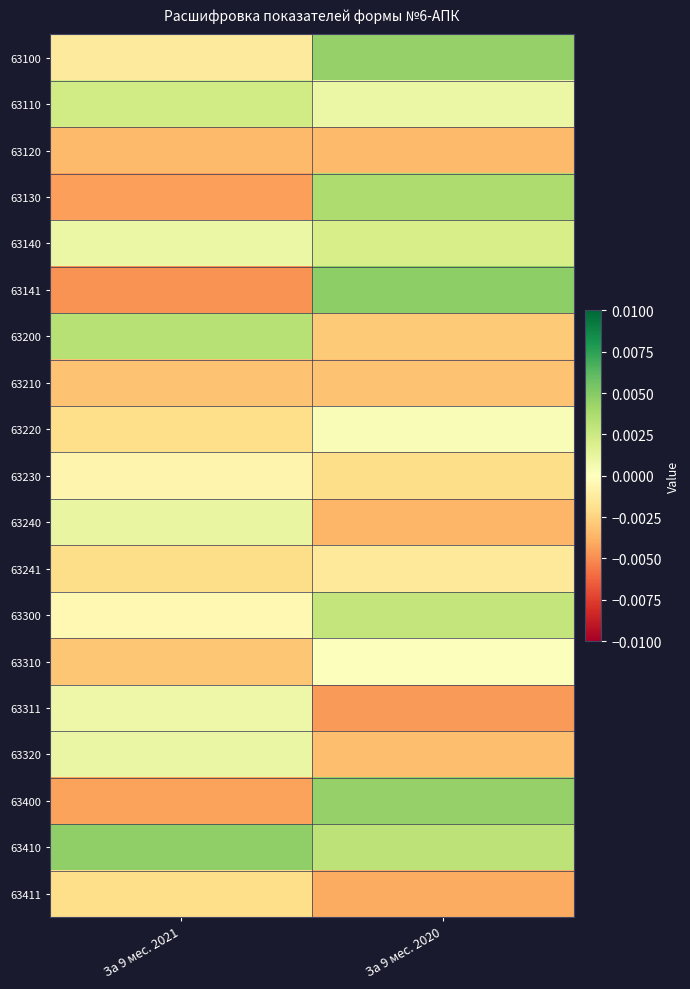

Reading left to right, transcribe all the data shown in this chart.

63100: За 9 мес. 2021=-0.0	За 9 мес. 2020=0.0
63110: За 9 мес. 2021=0.0	За 9 мес. 2020=0.0
63120: За 9 мес. 2021=-0.0	За 9 мес. 2020=-0.0
63130: За 9 мес. 2021=-0.0	За 9 мес. 2020=0.0
63140: За 9 мес. 2021=0.0	За 9 мес. 2020=0.0
63141: За 9 мес. 2021=-0.0	За 9 мес. 2020=0.0
63200: За 9 мес. 2021=0.0	За 9 мес. 2020=-0.0
63210: За 9 мес. 2021=-0.0	За 9 мес. 2020=-0.0
63220: За 9 мес. 2021=-0.0	За 9 мес. 2020=0.0
63230: За 9 мес. 2021=-0.0	За 9 мес. 2020=-0.0
63240: За 9 мес. 2021=0.0	За 9 мес. 2020=-0.0
63241: За 9 мес. 2021=-0.0	За 9 мес. 2020=-0.0
63300: За 9 мес. 2021=-0.0	За 9 мес. 2020=0.0
63310: За 9 мес. 2021=-0.0	За 9 мес. 2020=0.0
63311: За 9 мес. 2021=0.0	За 9 мес. 2020=-0.0
63320: За 9 мес. 2021=0.0	За 9 мес. 2020=-0.0
63400: За 9 мес. 2021=-0.0	За 9 мес. 2020=0.0
63410: За 9 мес. 2021=0.0	За 9 мес. 2020=0.0
63411: За 9 мес. 2021=-0.0	За 9 мес. 2020=-0.0